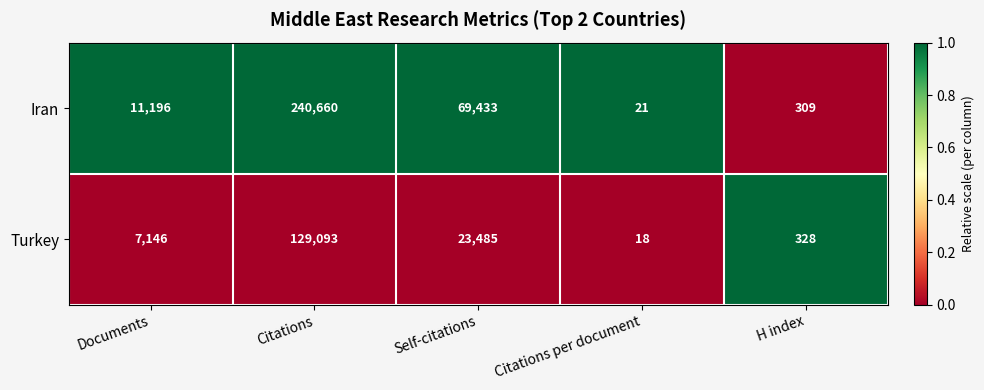

Between Citations per document and H index, which series saw the biggest shift?

Turkey